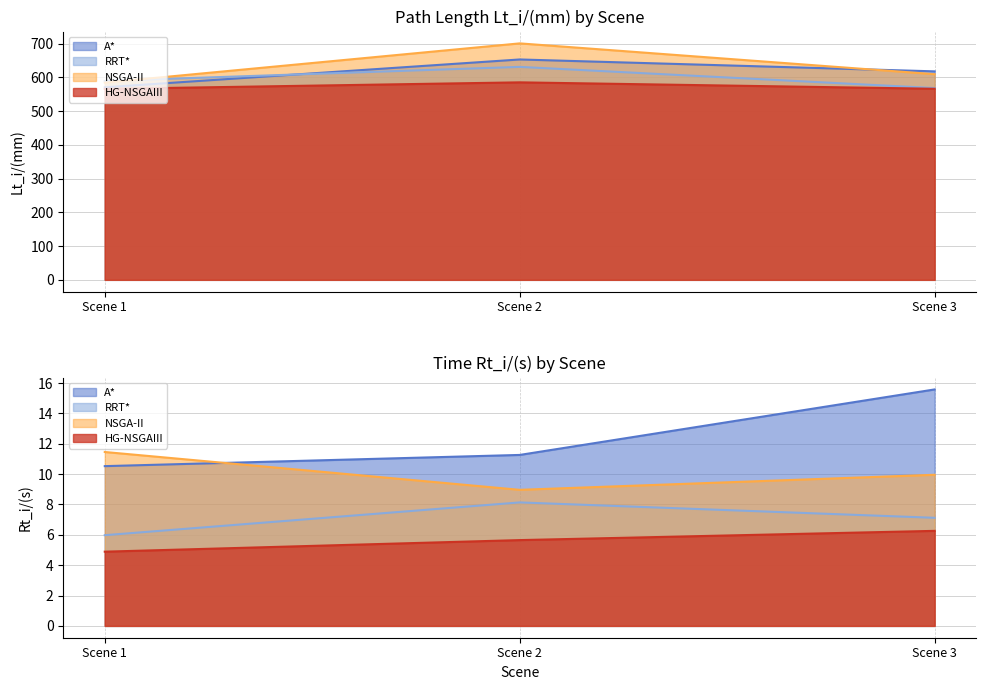

At which label is NSGA-II closest to 642?

Scene 3